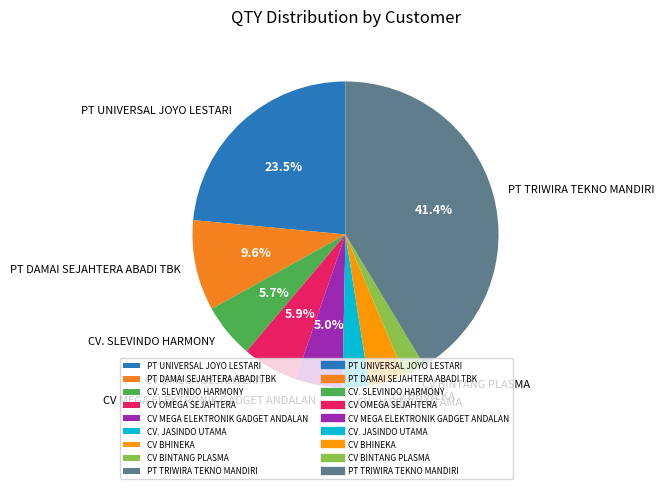

Combined, do CV OMEGA SEJAHTERA and CV BHINEKA account for over 50%?

No